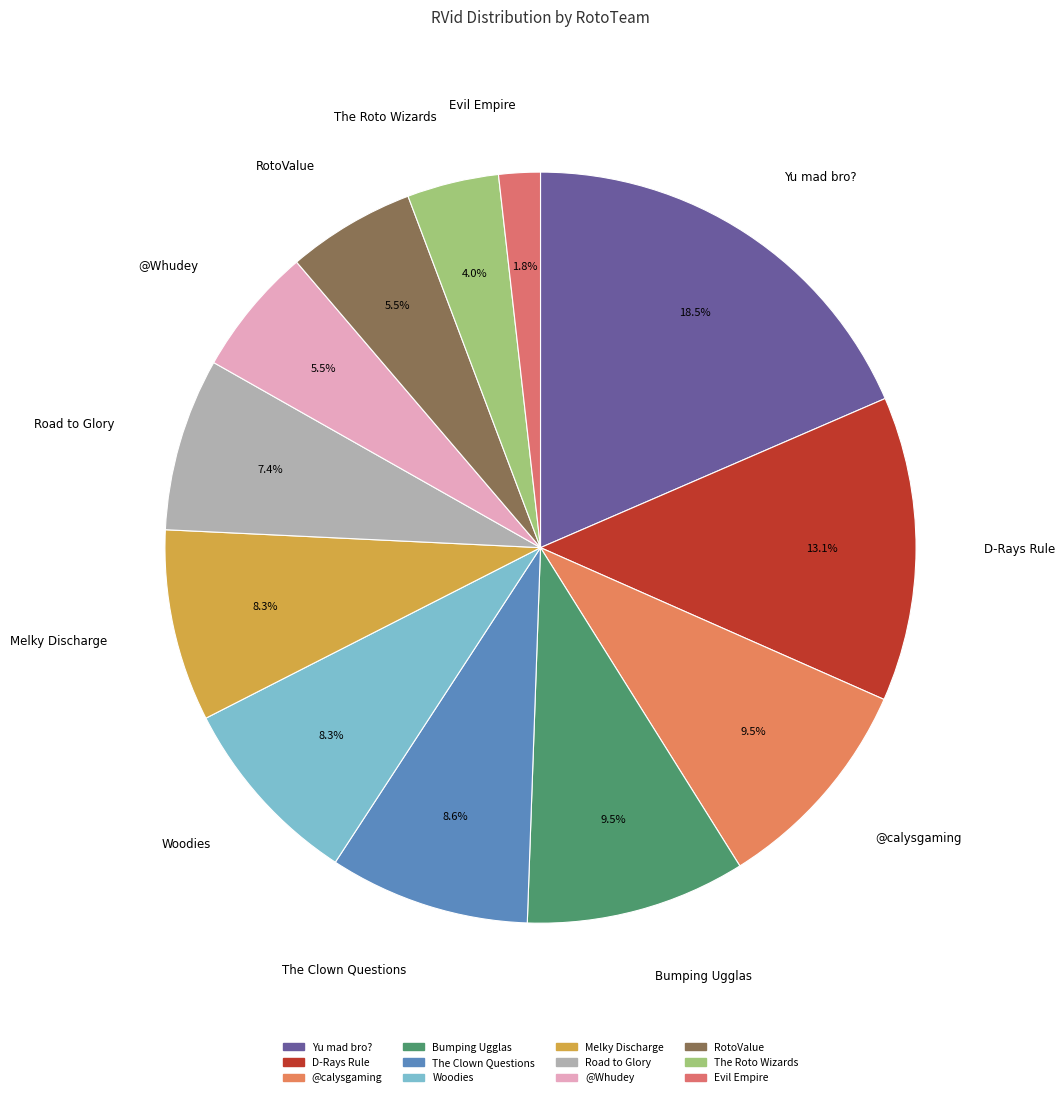

How many slices are in this pie chart?

12